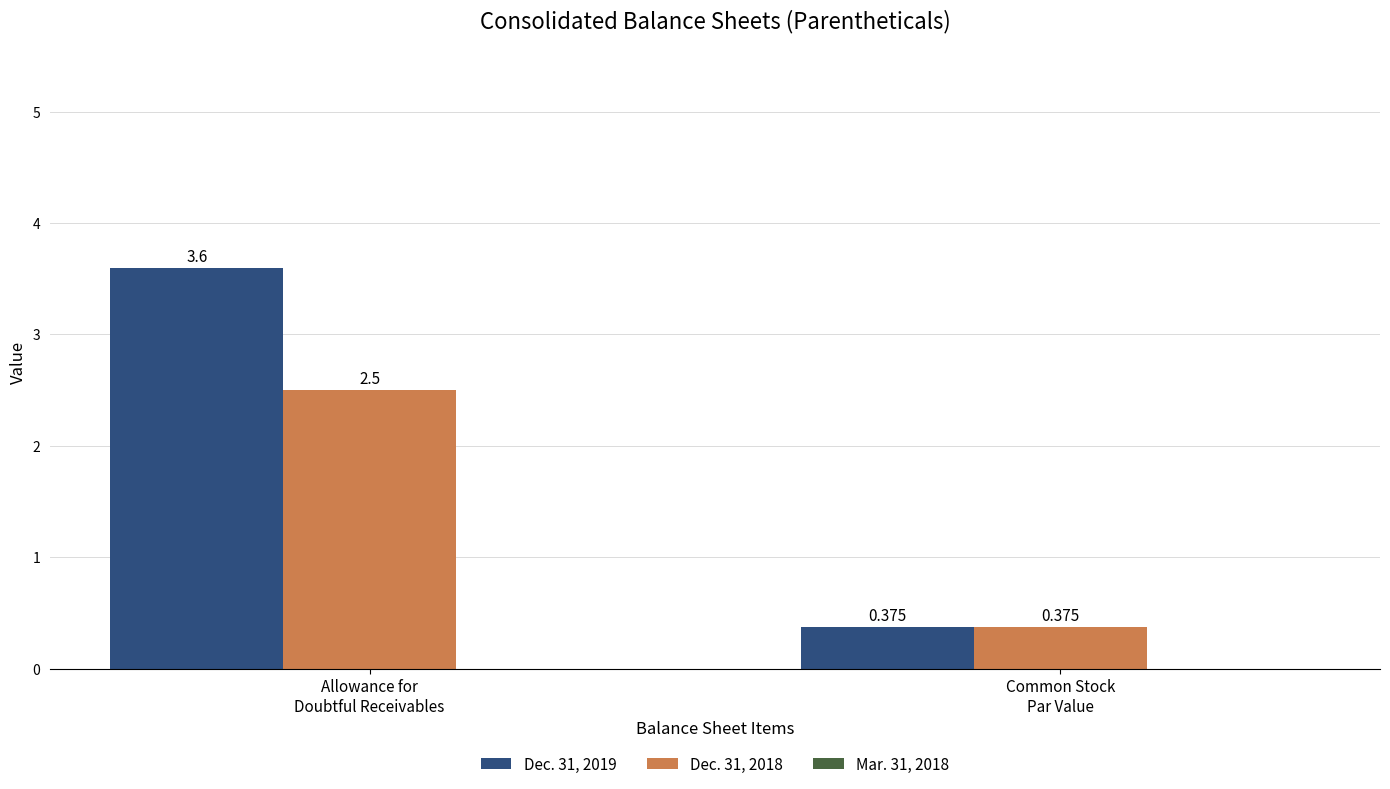

What is the value of the Dec. 31, 2019 bar at the 1st from the left?

3.6